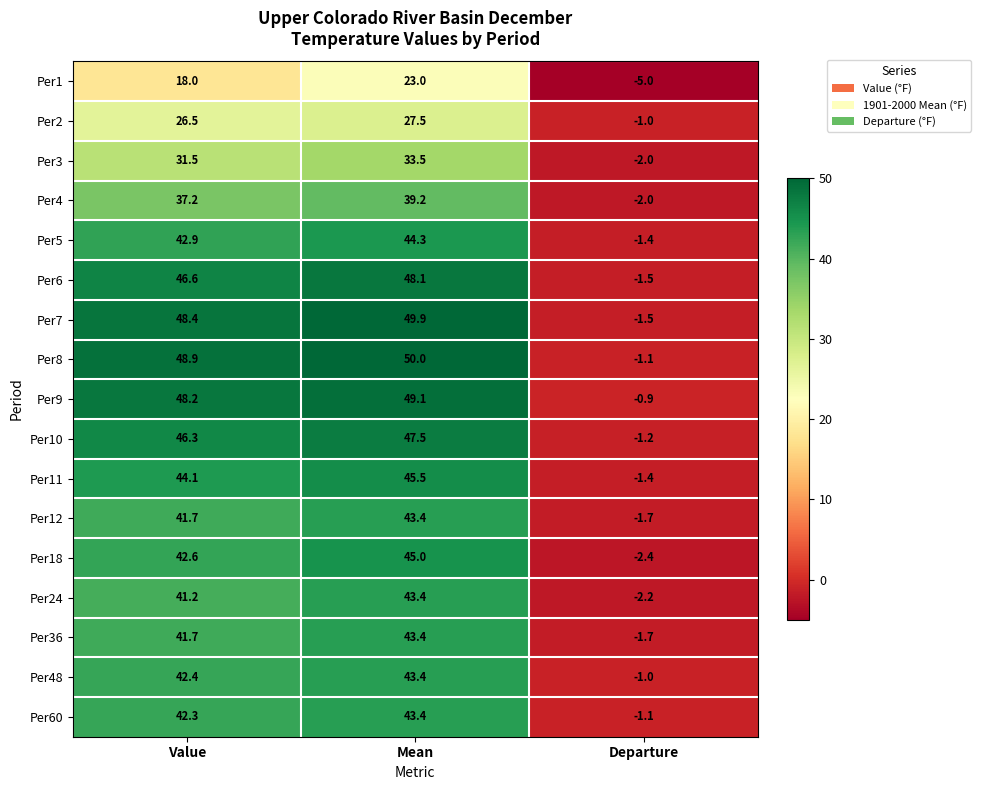

What is the difference between the highest and lowest values at Mean?

27.0